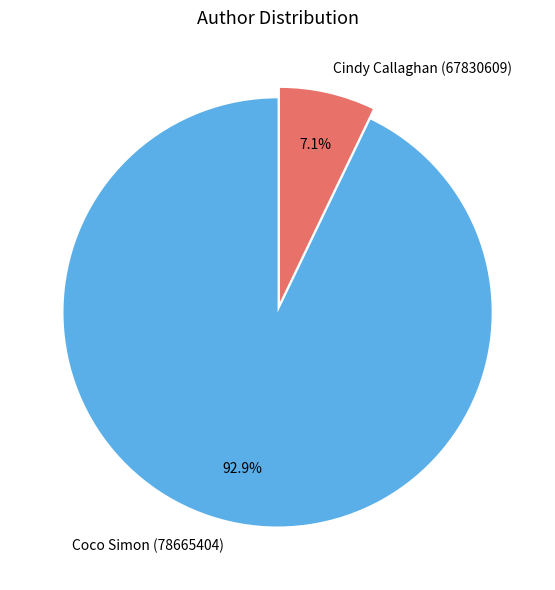

Combined, what portion of the pie is Cindy Callaghan (67830609) and Coco Simon (78665404)?

100.0%